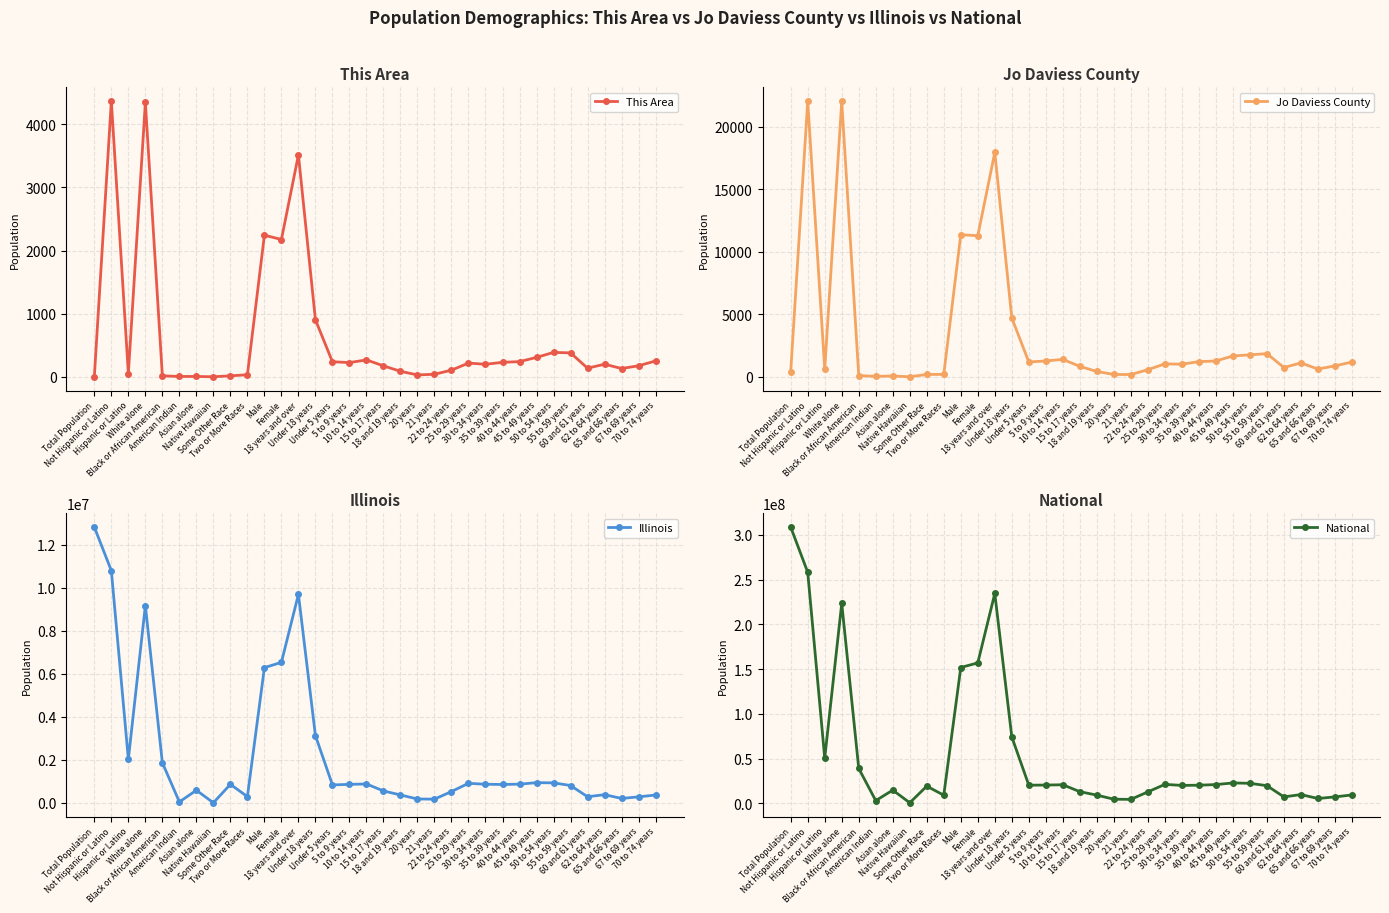

Reading right to left, extract all data points from this chart.

This Area: 251	174	131	199	136	379	386	307	240	229	198	217	105	40	29	87	173	267	225	238	903	3516	2175	2244	32	15	0	5	5	15	4347	51	4368	4
Jo Daviess County: 1195	881	631	1120	752	1864	1765	1676	1275	1222	1017	1043	577	189	197	434	844	1400	1277	1194	4715	17963	11301	11377	203	194	11	72	45	107	22046	609	22069	419
Illinois: 364475	279790	205270	381249	284180	807778	930785	940094	870100	855790	865684	910273	526556	172795	179613	367343	554749	879448	859405	835577	3129179	9701453	6538356	6292276	289982	861412	4050	586934	43963	1866414	9177877	2027578	10803054	12830632
National: 9278166	7115361	5319902	9704197	7113727	19664805	22298125	22708591	20890964	20179642	19962099	21101849	12712576	4354294	4519129	9086089	12954254	20677194	20348657	20201362	74181467	234564071	156964212	151781326	9009073	19107368	540013	14674252	2932248	38929319	223553265	50477594	258267944	308745538